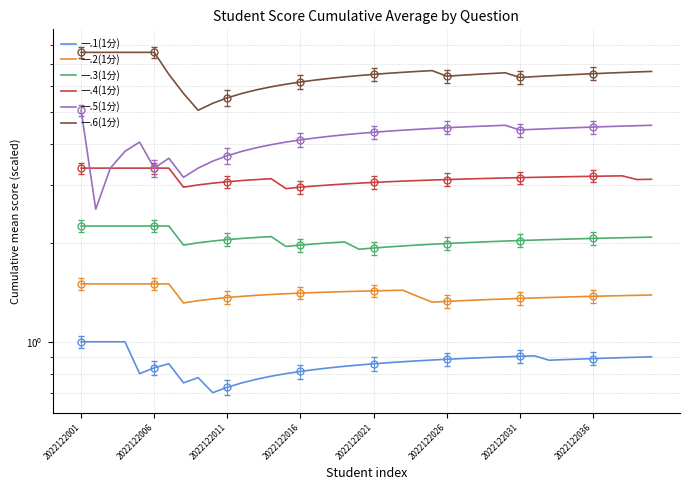

Where does the 一.3(1分) series first go above 2?

2022122001